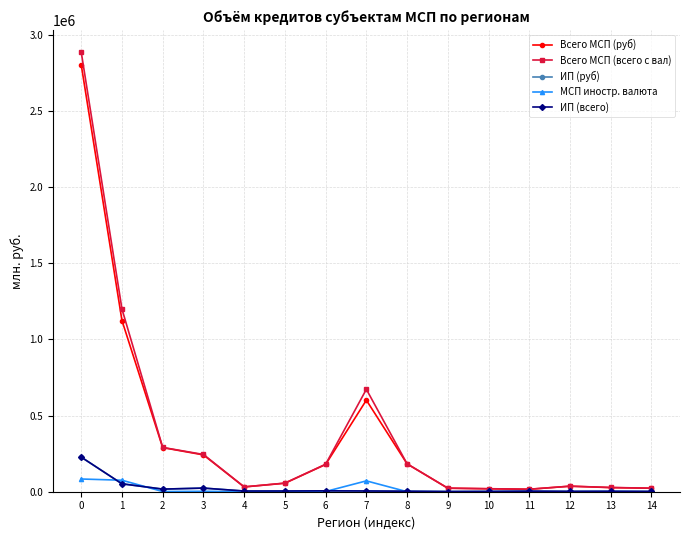

True or false: Всего МСП (всего с вал) and МСП иностр. валюта intersect in this chart.

False